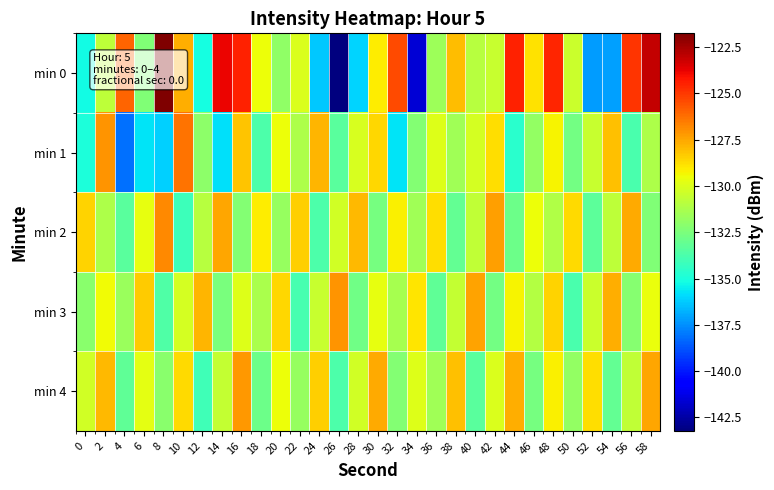

At which category does the chart reach its peak across all series?

8